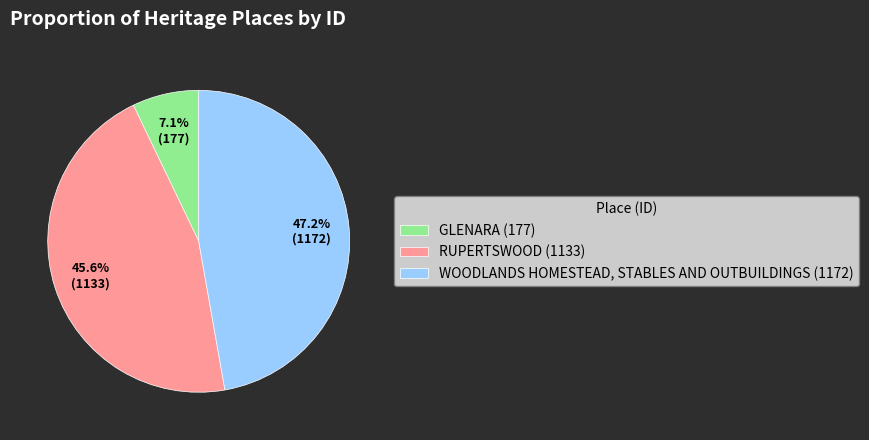

To the nearest percent, what is the difference between the largest and smallest slice percentages?

40%